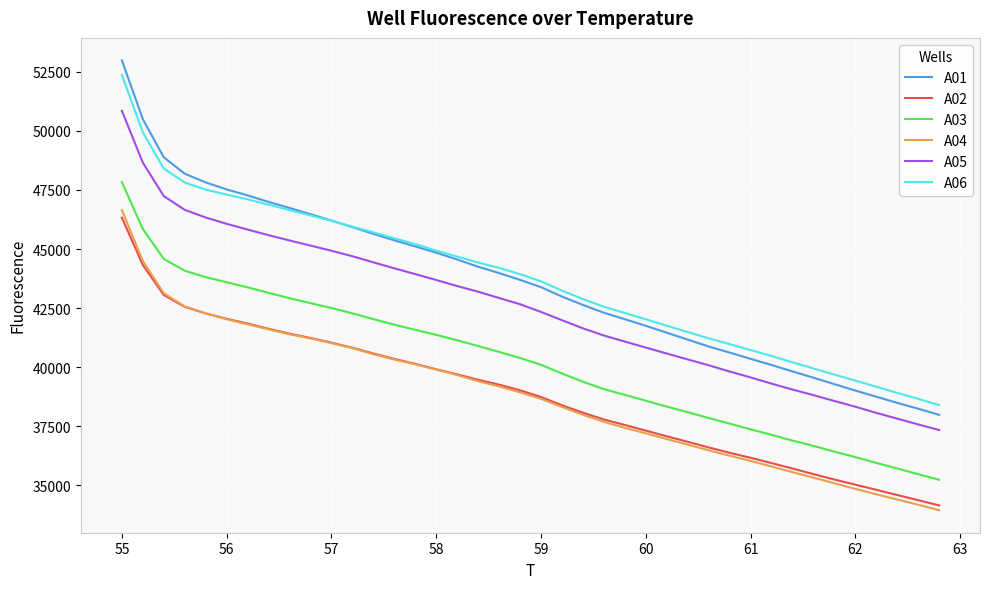

True or false: A04 has more than 1 interior local peaks.

False